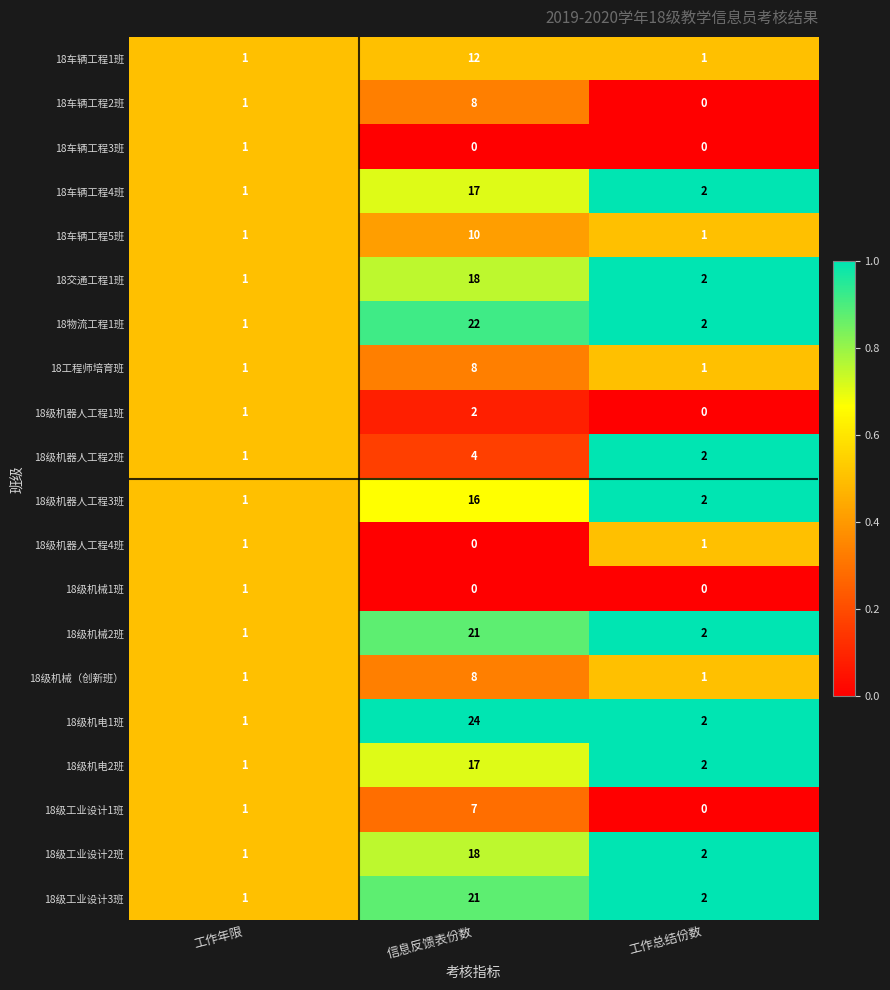

List the labels in order of 18级工业设计2班 value, smallest first.

工作年限, 工作总结份数, 信息反馈表份数